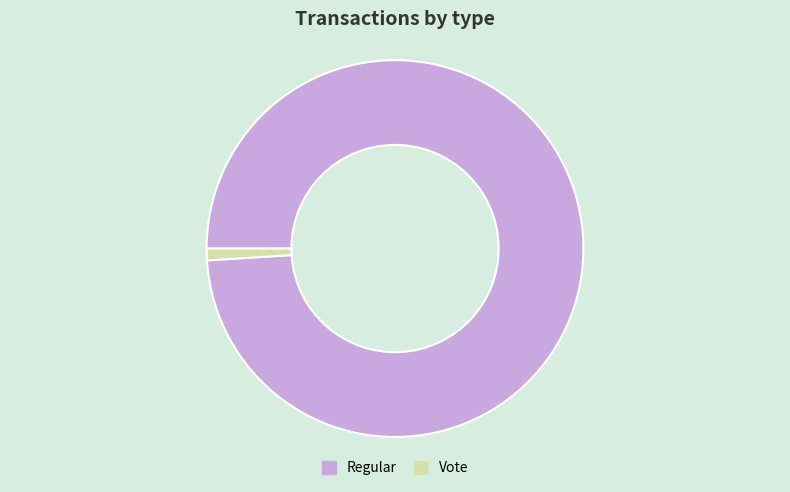

Rank the categories by value from highest to lowest.

Regular, Vote